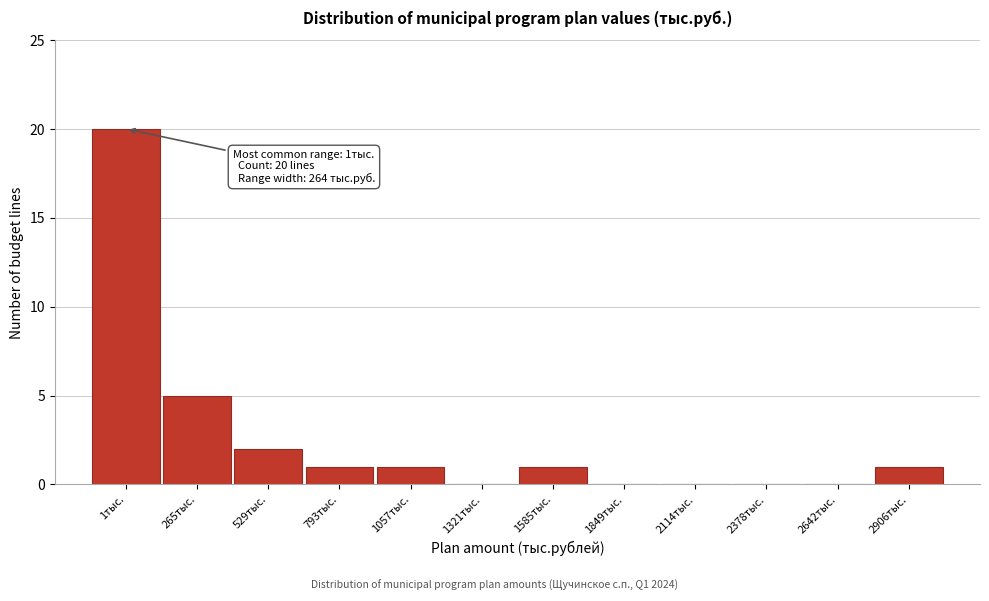

Reading left to right, list all the values displayed in this chart.

1тыс.=20	265тыс.=5	529тыс.=2	793тыс.=1	1057тыс.=1	1321тыс.=0	1585тыс.=1	1849тыс.=0	2114тыс.=0	2378тыс.=0	2642тыс.=0	2906тыс.=1